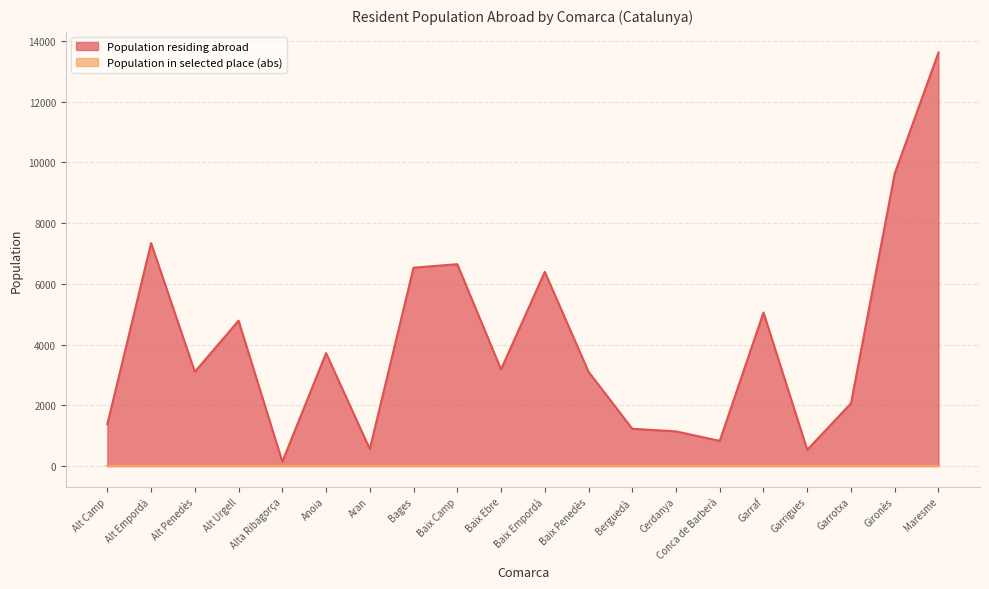

Rank the categories by value from lowest to highest.

Alta Ribagorça, Garrigues, Aran, Conca de Barberà, Cerdanya, Berguedà, Alt Camp, Garrotxa, Alt Penedès, Baix Penedès, Baix Ebre, Anoia, Alt Urgell, Garraf, Baix Empordà, Bages, Baix Camp, Alt Empordà, Gironès, Maresme